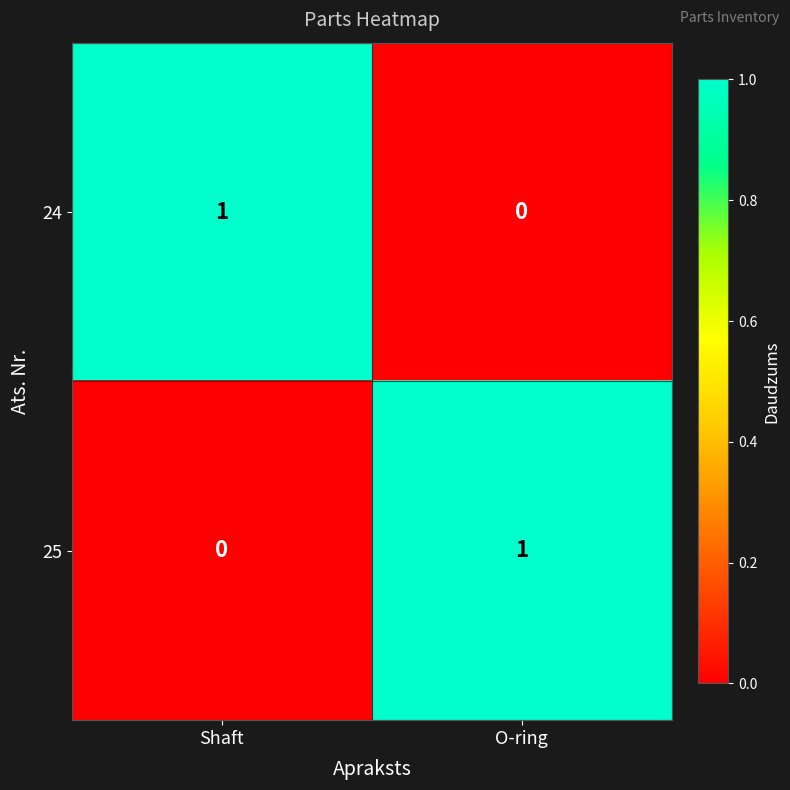

The value of 24 at Shaft is 0. True or false?

False